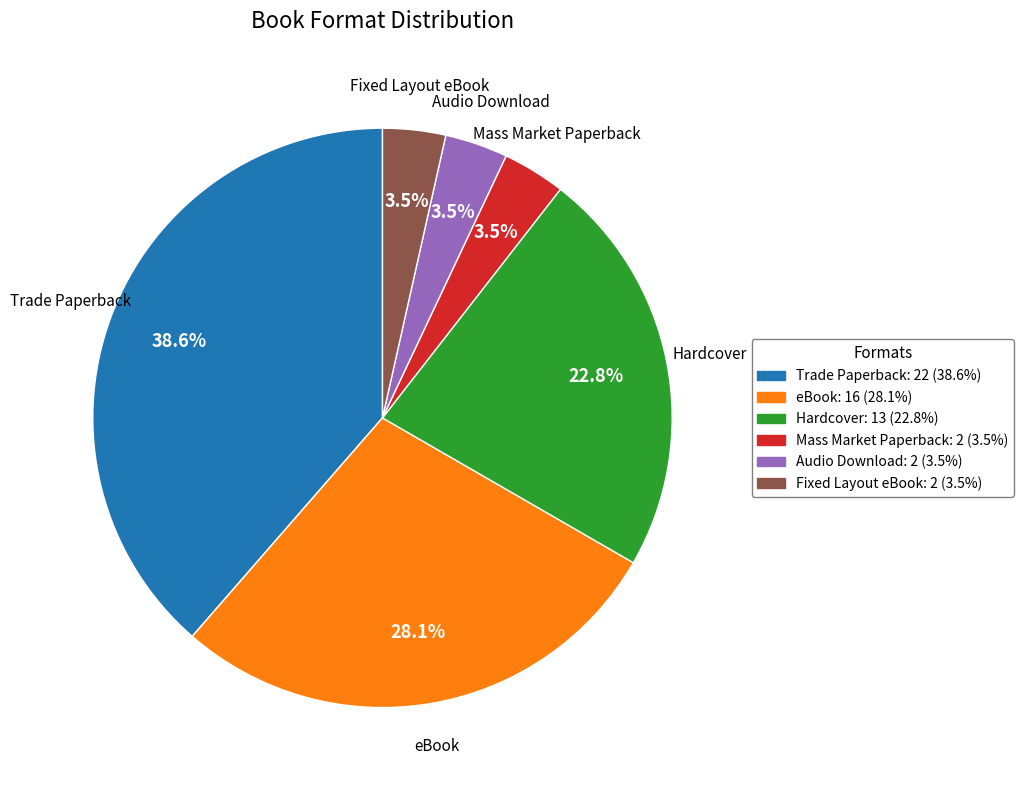

Approximately how many times larger is the value at Audio Download compared to Mass Market Paperback?

1.0